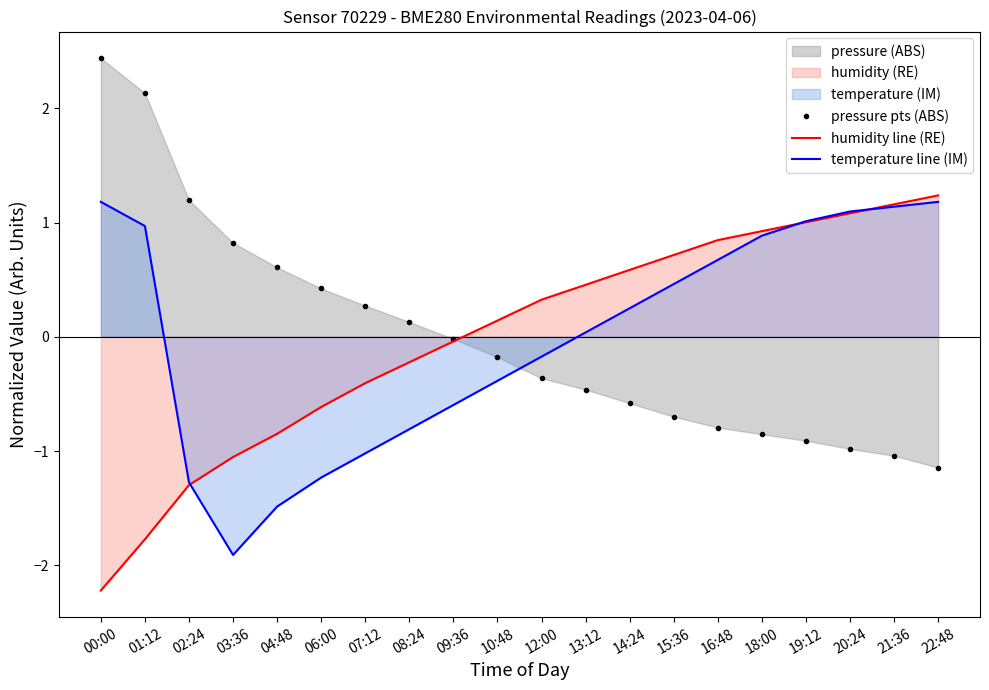

Is it true that temperature line (IM) equals -0.8 at 04:48?

False